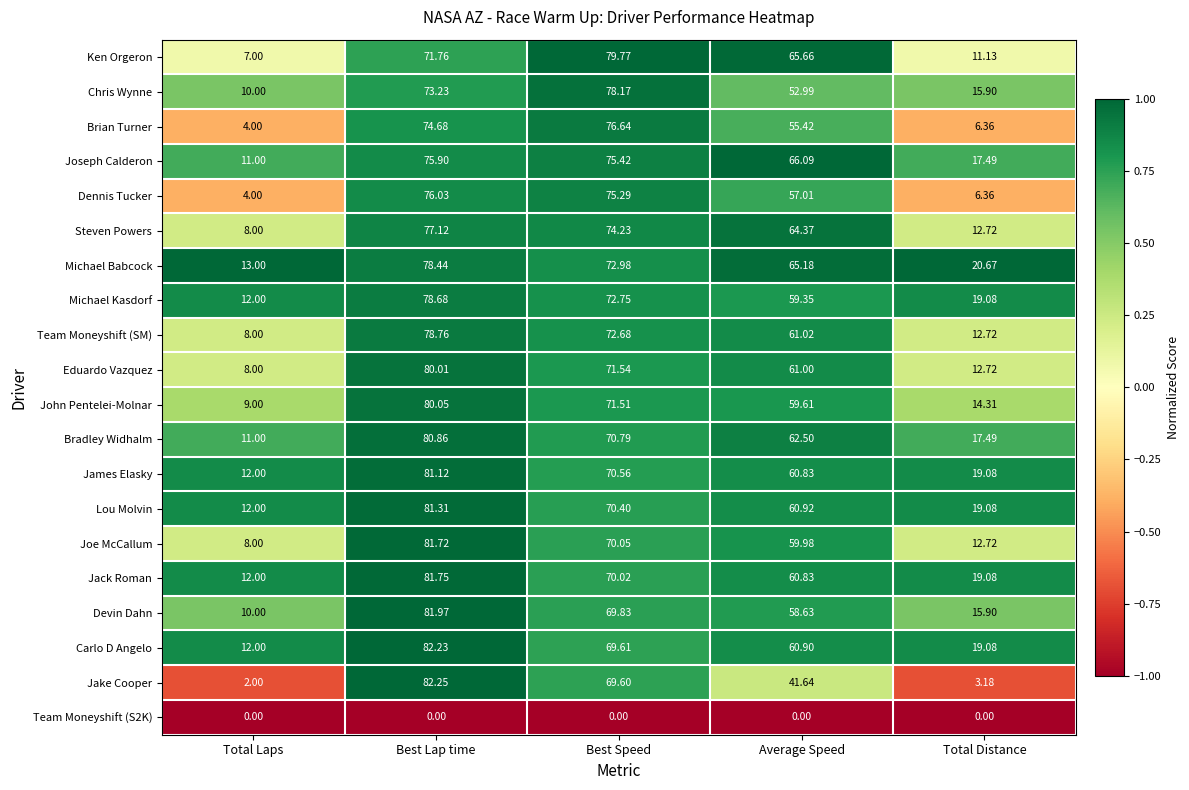

Which series has the widest spread of values?

Jake Cooper